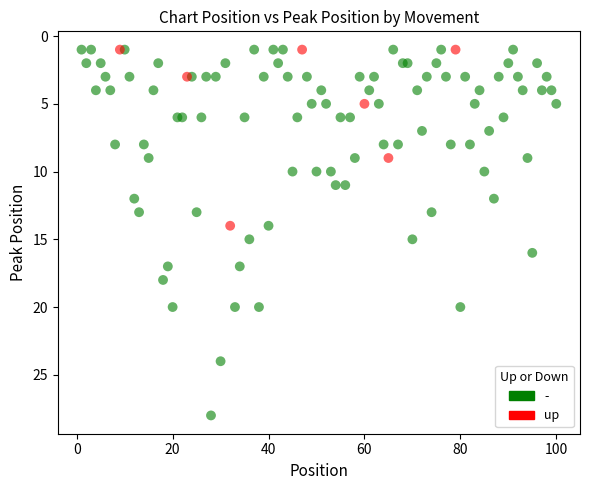

Which series contains the highest Y value?

-